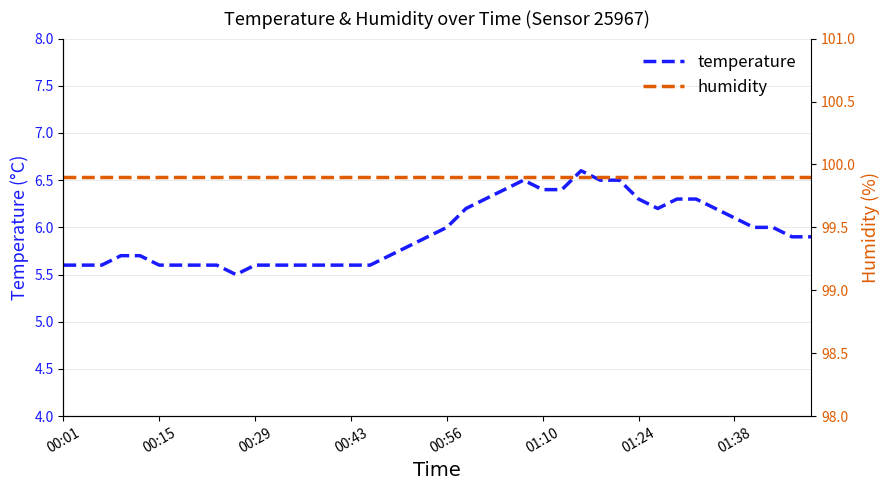

The temperature series shows 6.0 at 00:56. True or false?

True